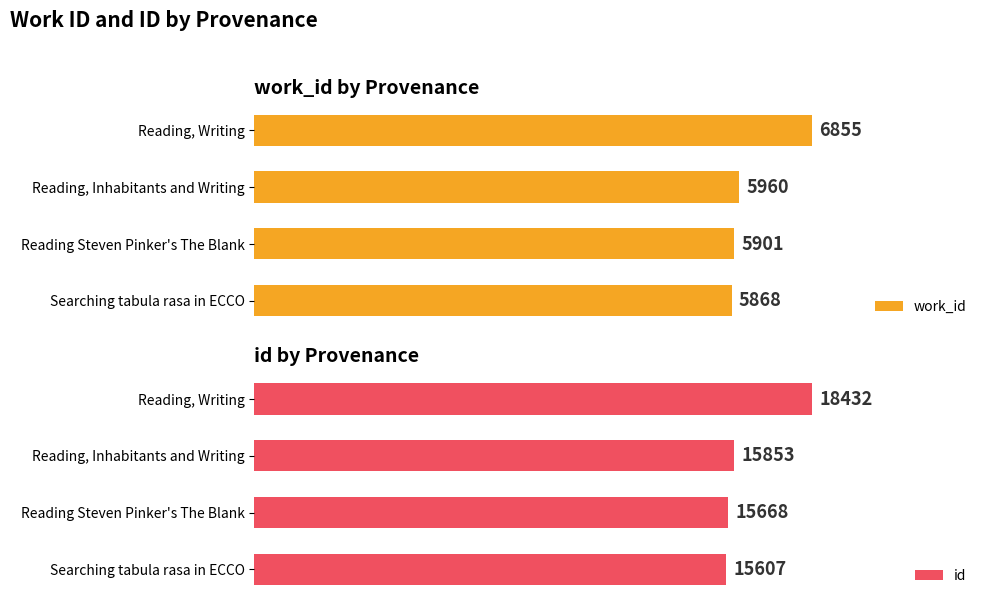

What is the minimum value shown in the chart?

5868